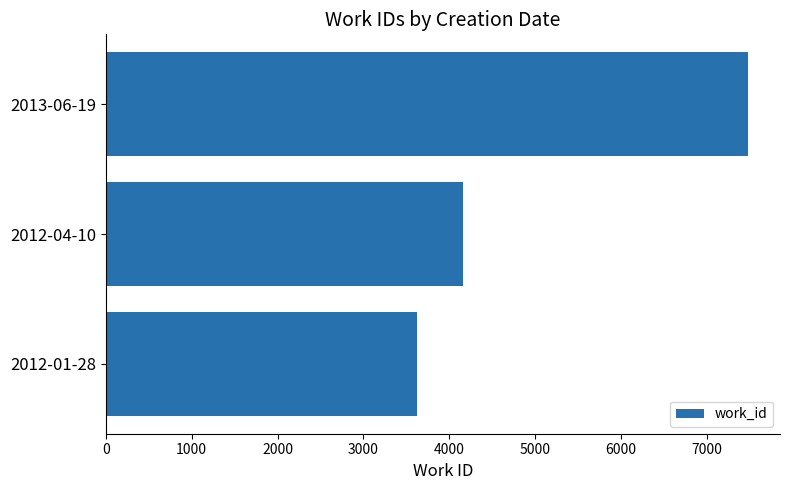

Which label corresponds to the largest value in the chart?

2013-06-19